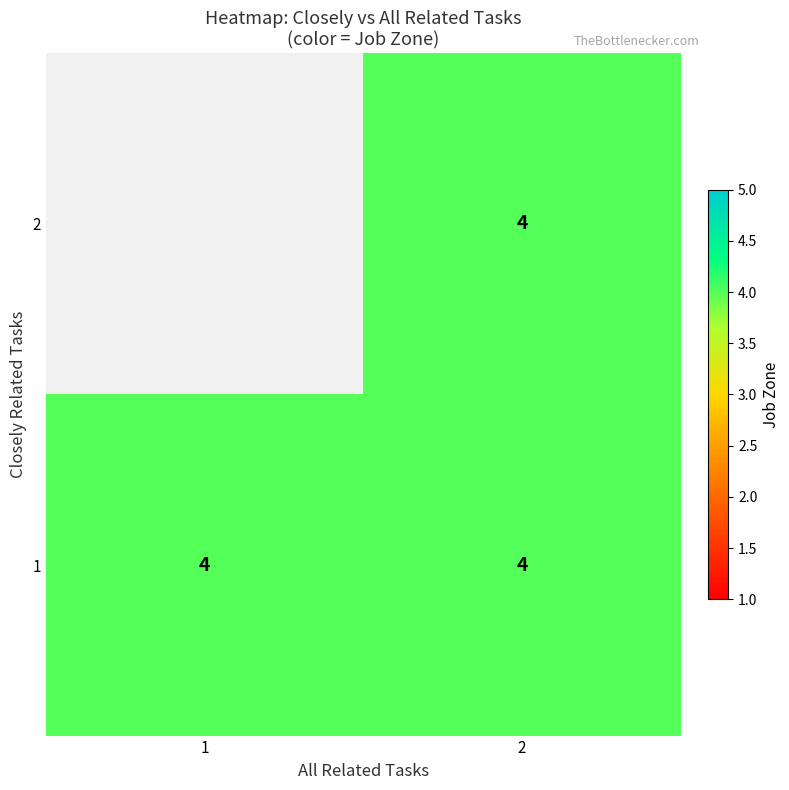

What is the total value across all series at 2?

8.0